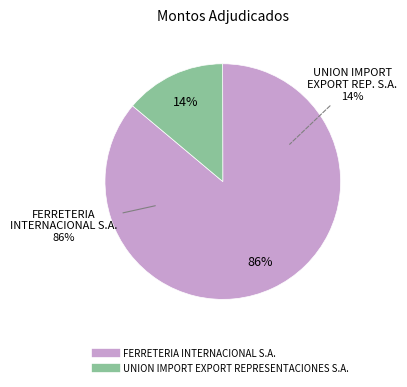

To the nearest percent, what portion does UNION IMPORT EXPORT REPRESENTACIONES S.A. represent?

14%